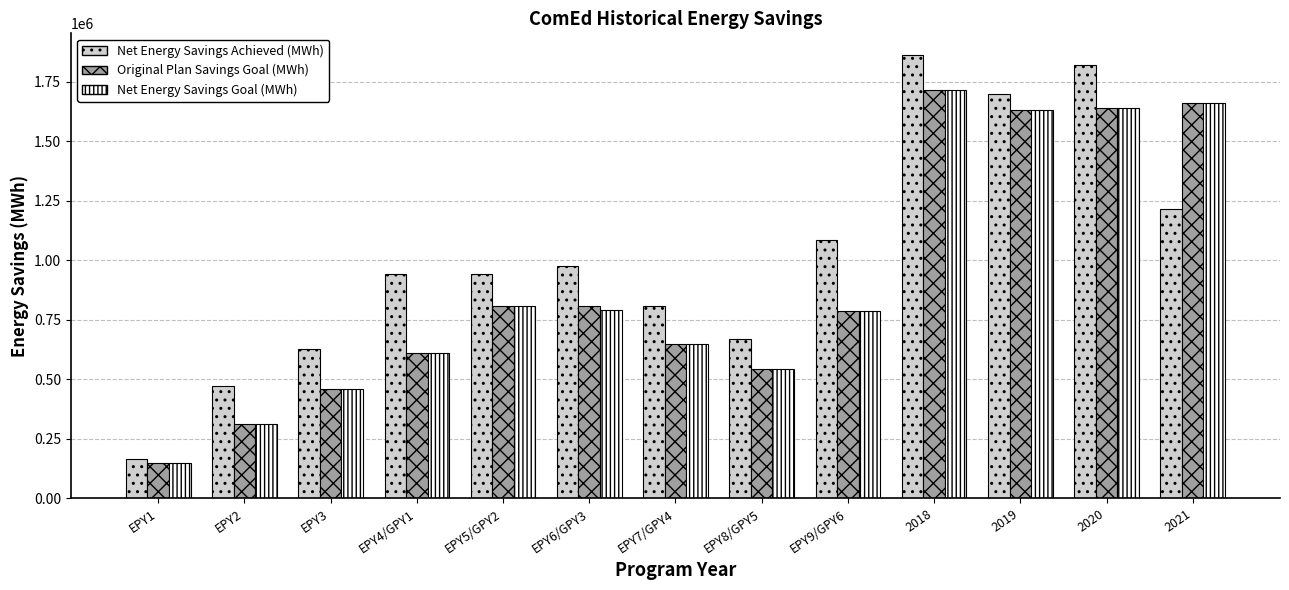

The Original Plan Savings Goal (MWh) series shows 2320756.1 at 2020. True or false?

False